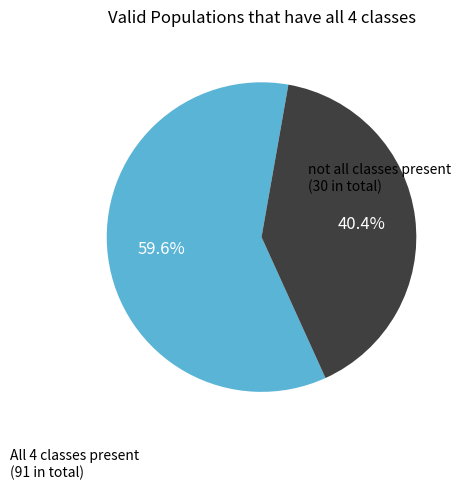

Does any single category account for the majority?

Yes